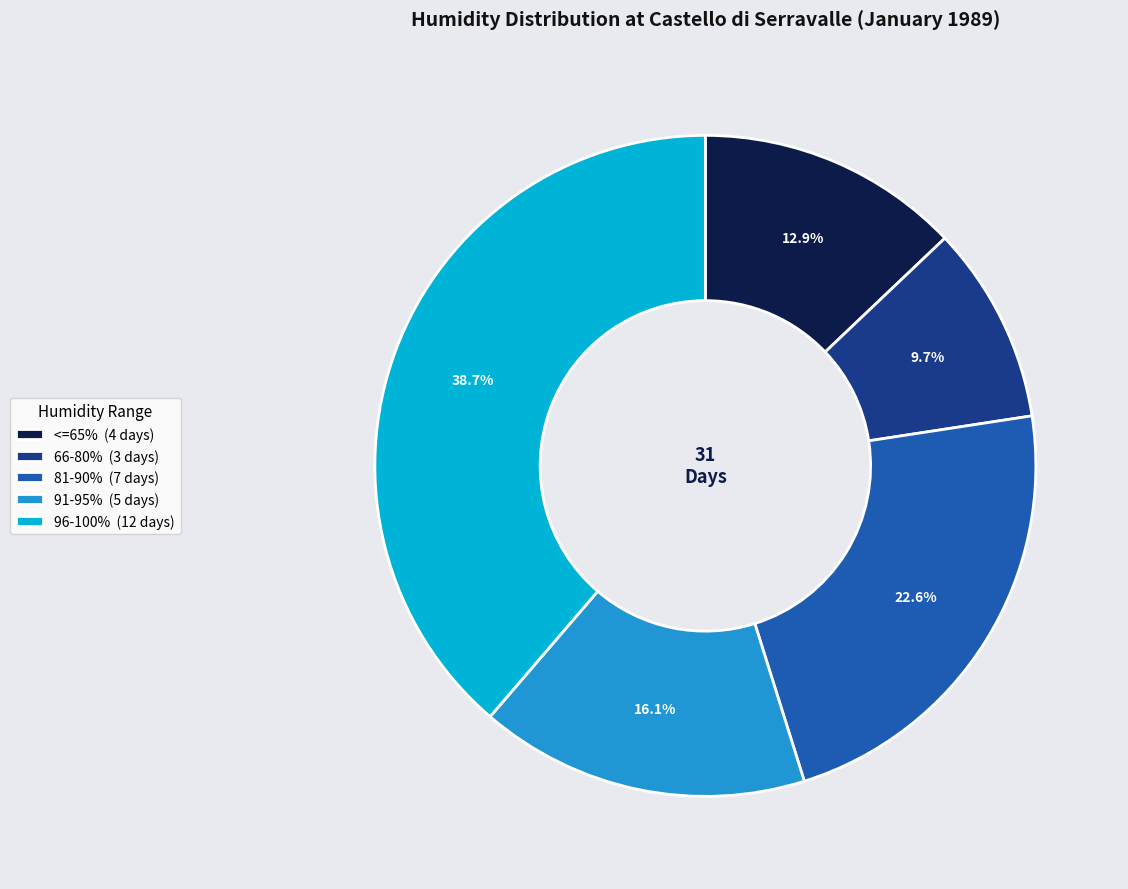

Which slice is the largest?

96-100% (12 days)